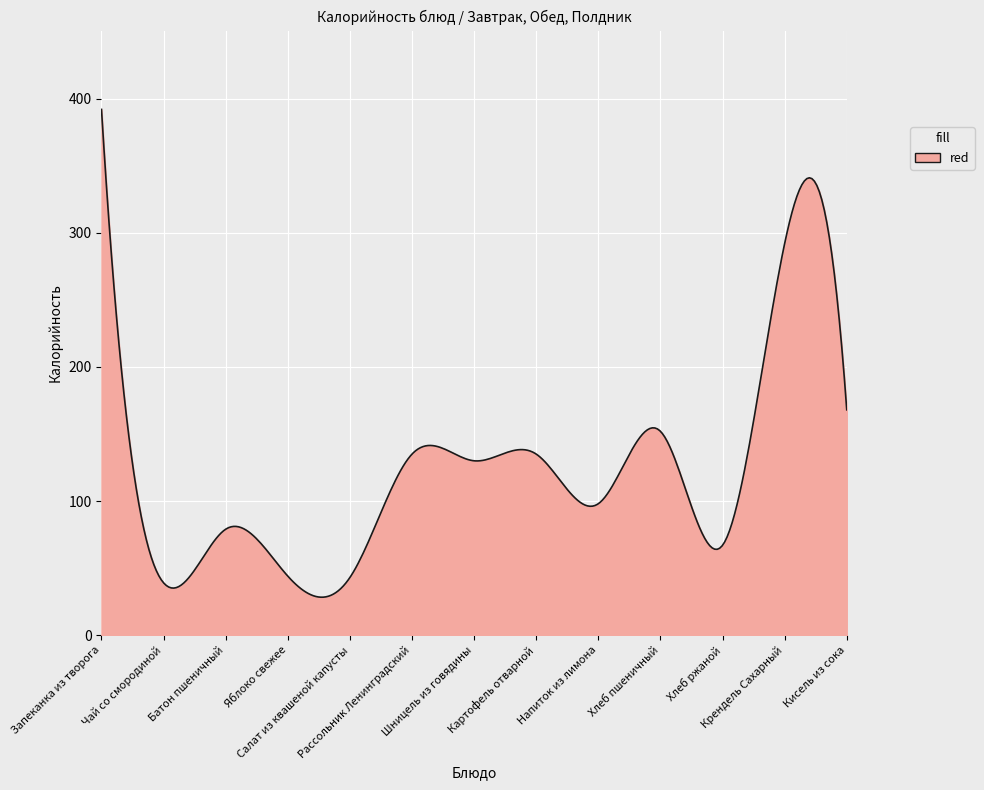

What is the difference between the maximum and minimum values?

363.7